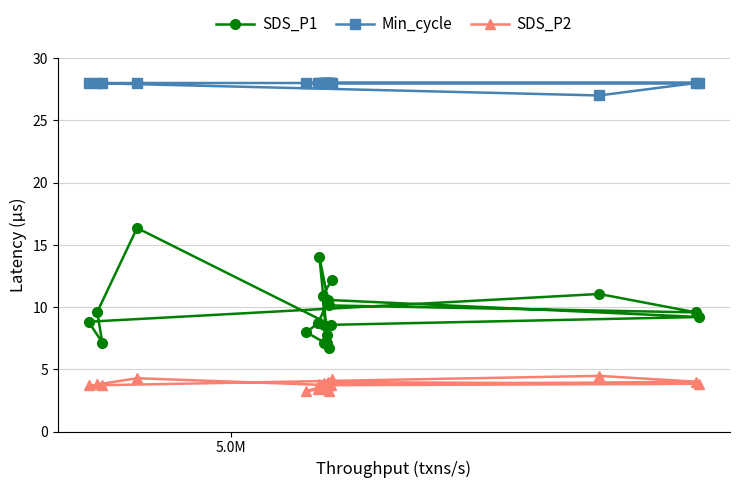

What is the value of the SDS_P1 point at the 12th from the left?

7.2